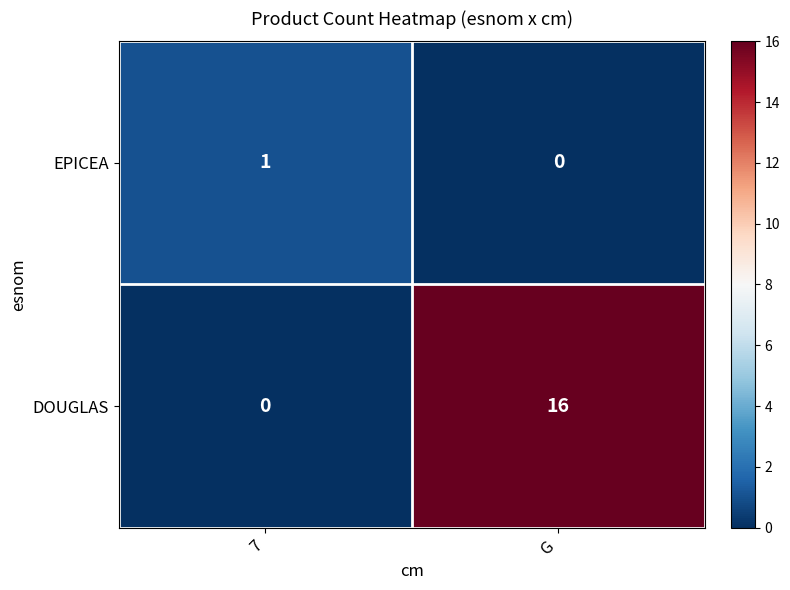

The DOUGLAS series shows 16 at G. True or false?

True